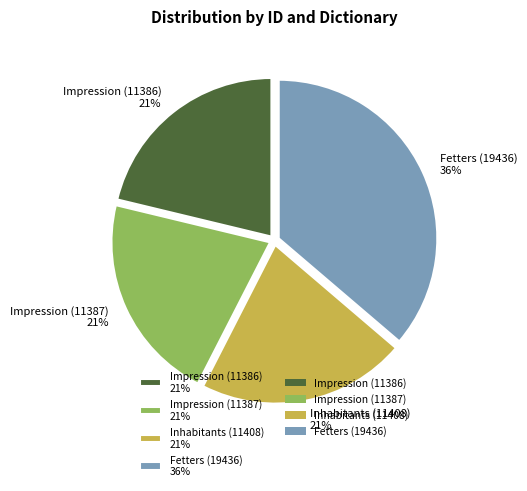

Approximately how many times larger is the value at Impression (11386) 21% compared to Impression (11387) 21%?

1.0